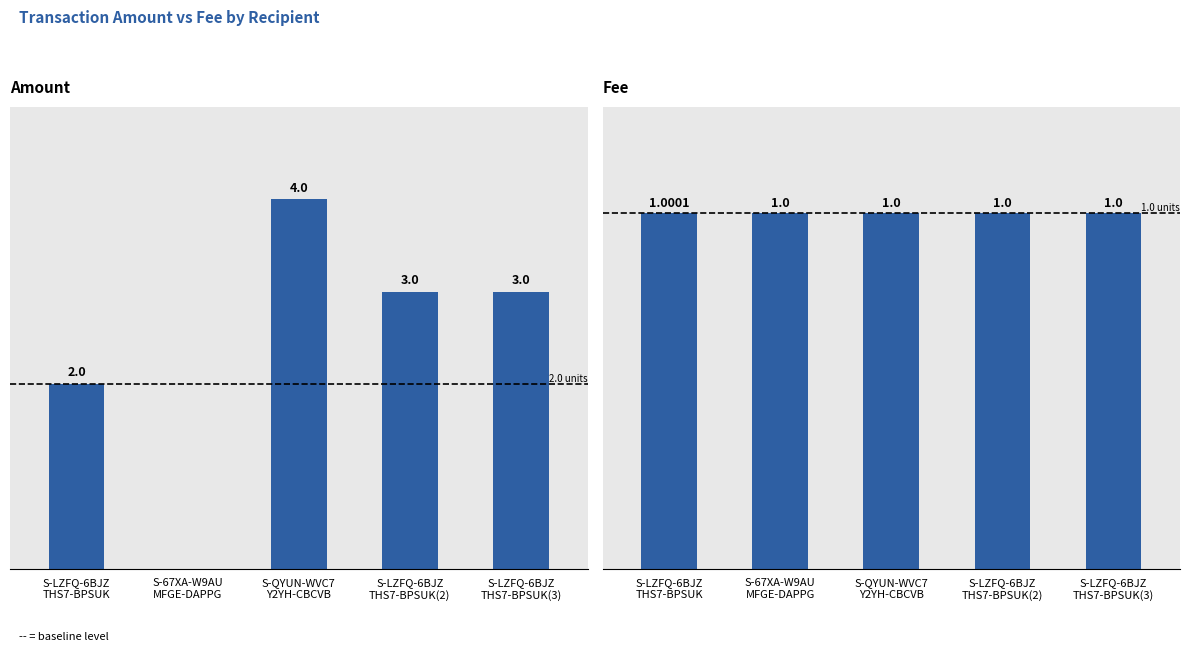

At how many categories does at least one series exceed 0?

5